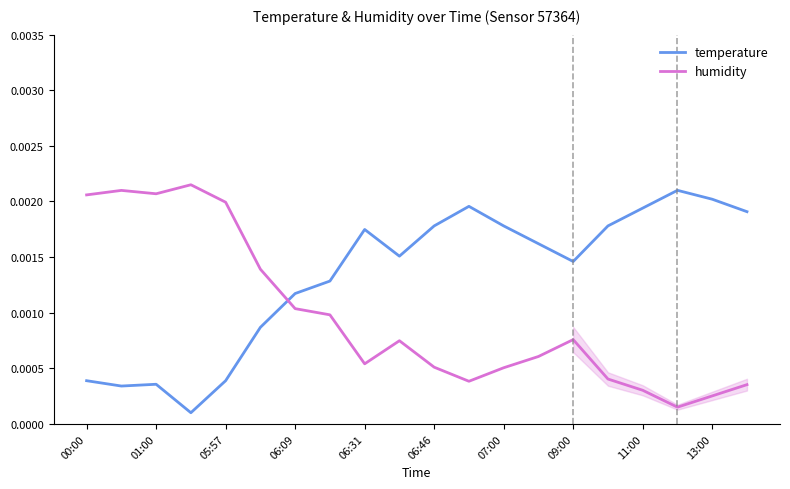

Is this an area chart (filled region under the line)?

No